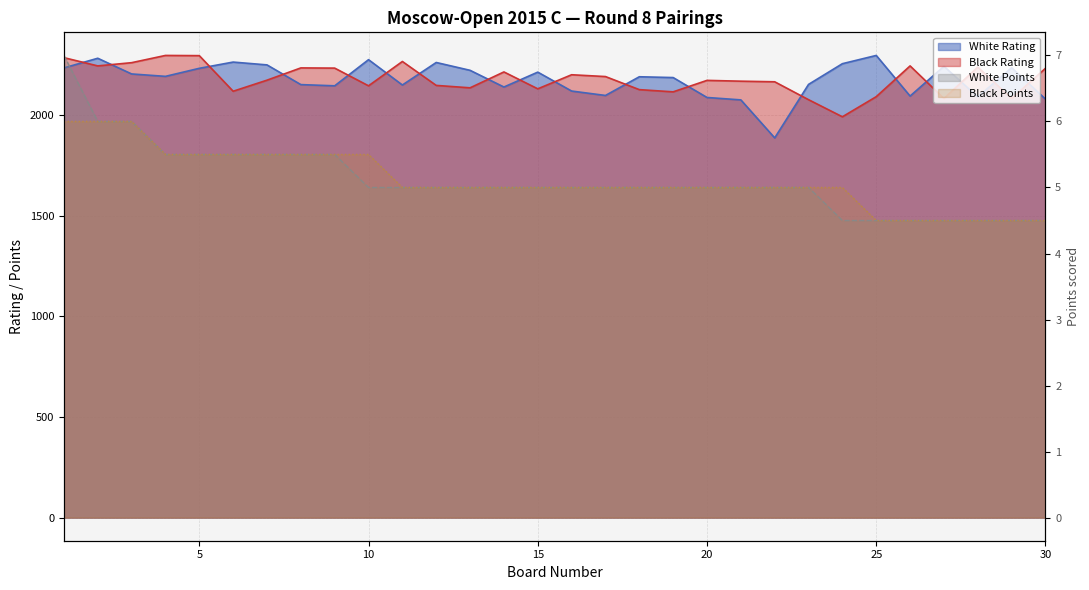

True or false: White Rating and Black Points intersect in this chart.

False